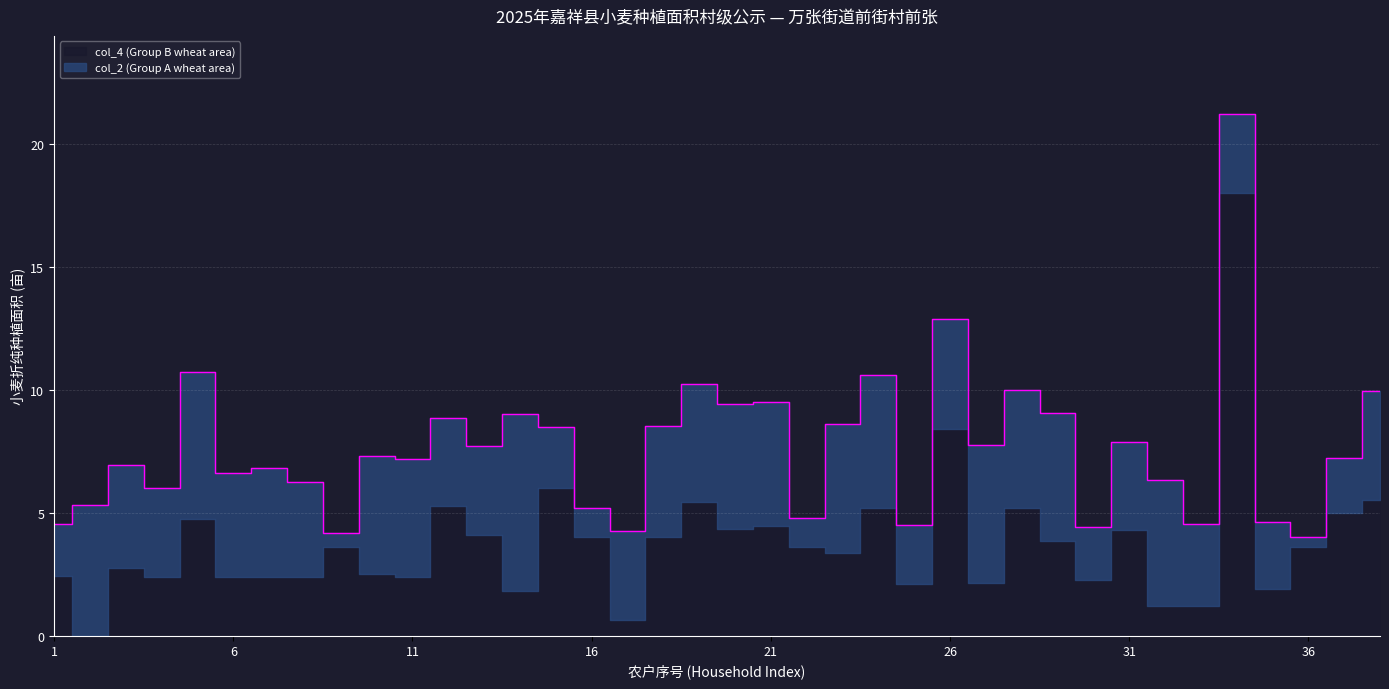

Reading right to left, list all the values displayed in this chart.

col_2 (Group A wheat area): 38=4.4	37=2.2	36=0.4	35=2.7	34=3.2	33=3.3	32=5.1	31=3.6	30=2.1	29=5.2	28=4.8	27=5.6	26=4.5	25=2.4	24=5.4	23=5.2	22=1.2	21=5.0	20=5.1	19=4.8	18=4.5	17=3.6	16=1.2	15=2.5	14=7.2	13=3.6	12=3.6	11=4.8	10=4.8	9=0.6	8=3.8	7=4.4	6=4.2	5=6.0	4=3.6	3=4.2	2=5.3	1=2.1
col_4 (Group B wheat area): 38=5.5	37=5.0	36=3.6	35=1.9	34=18.0	33=1.2	32=1.2	31=4.3	30=2.3	29=3.9	28=5.2	27=2.1	26=8.4	25=2.1	24=5.2	23=3.4	22=3.6	21=4.4	20=4.3	19=5.4	18=4.0	17=0.6	16=4.0	15=6.0	14=1.8	13=4.1	12=5.3	11=2.4	10=2.5	9=3.6	8=2.4	7=2.4	6=2.4	5=4.7	4=2.4	3=2.7	2=0.0	1=2.4